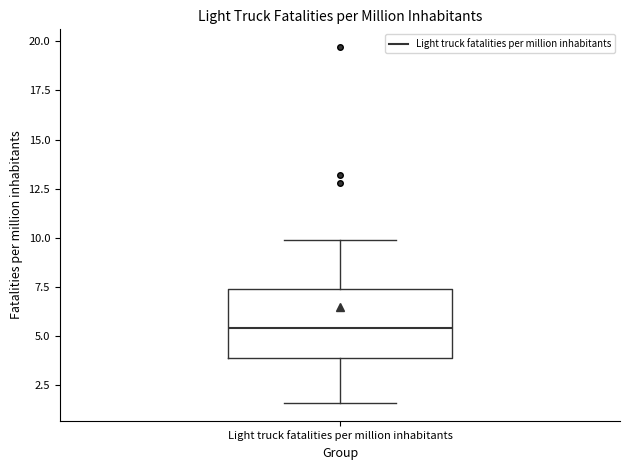

Read this box plot against the y-axis: the position of the median line, the range covered by the box, and the ends of both whiskers. The values are not printed on the chart, so give them approximately, as read against the axis.

median 5.5, box 4.0 to 7.5, whiskers 1.5 to 10.0